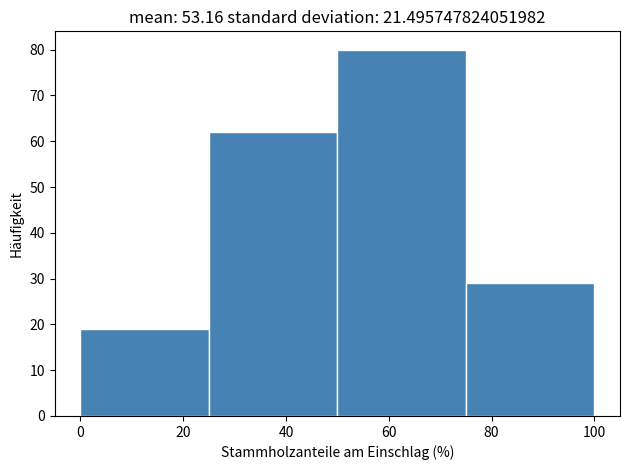

Reading left to right, transcribe this chart: for each bar, give the range it covers on the x-axis and its height. The values are not printed on the chart, so give them approximately, as read against the axis.

0 to 25: 19
25 to 50: 62
50 to 75: 80
75 to 100: 29